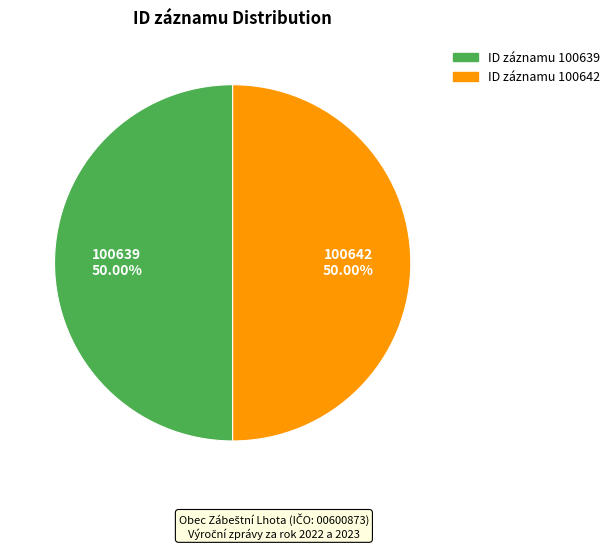

Rank the categories by value from highest to lowest.

100642, 100639